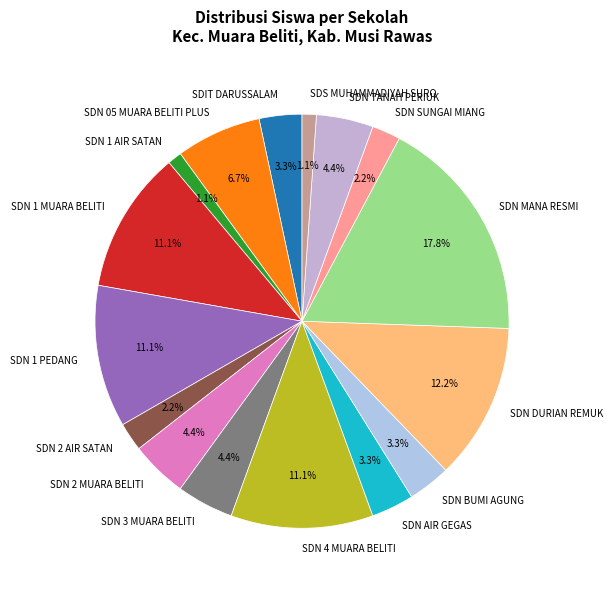

Does any single category account for the majority?

No